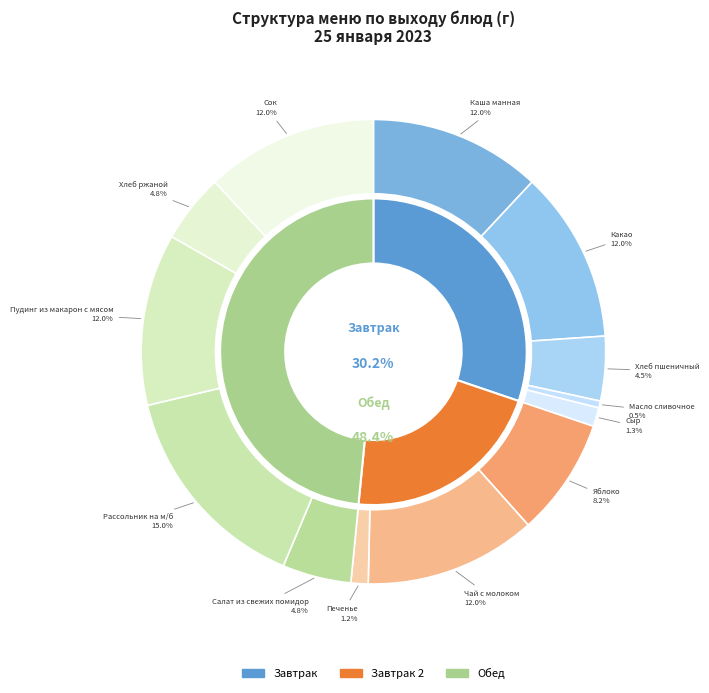

Rank the categories by value from highest to lowest.

Рассольник на м/б, Каша манная, Какао, Чай с молоком, Пудинг из макарон с мясом, Сок, Яблоко, Салат из свежих помидор, Хлеб ржаной, Хлеб пшеничный, Сыр, Печенье, Масло сливочное